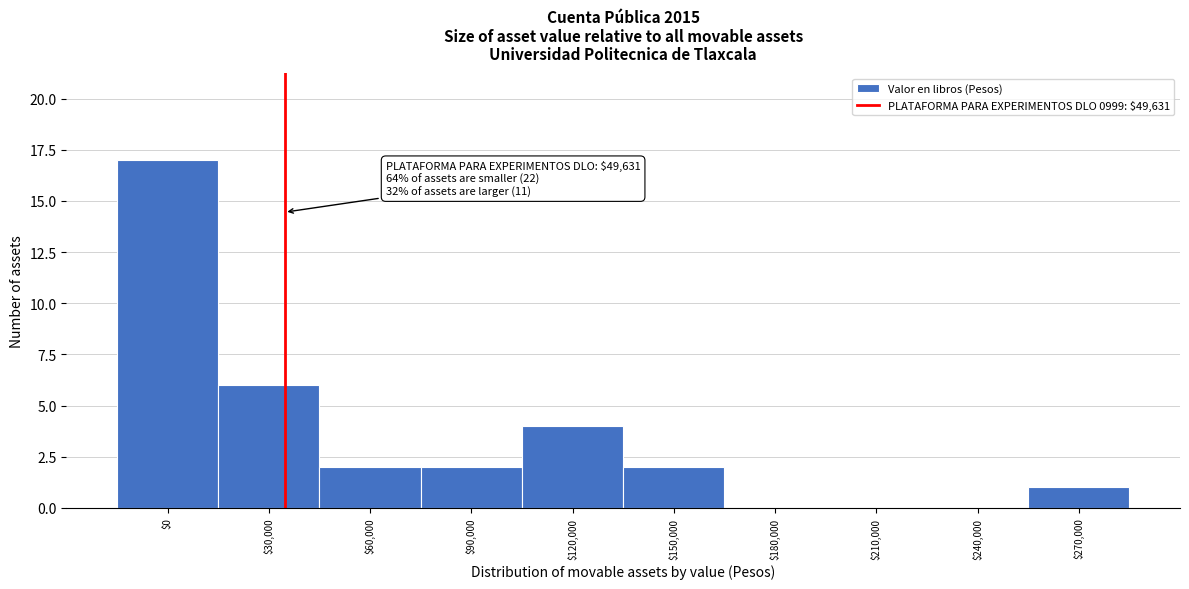

The chart shows a value of 0 at $270,000. True or false?

False